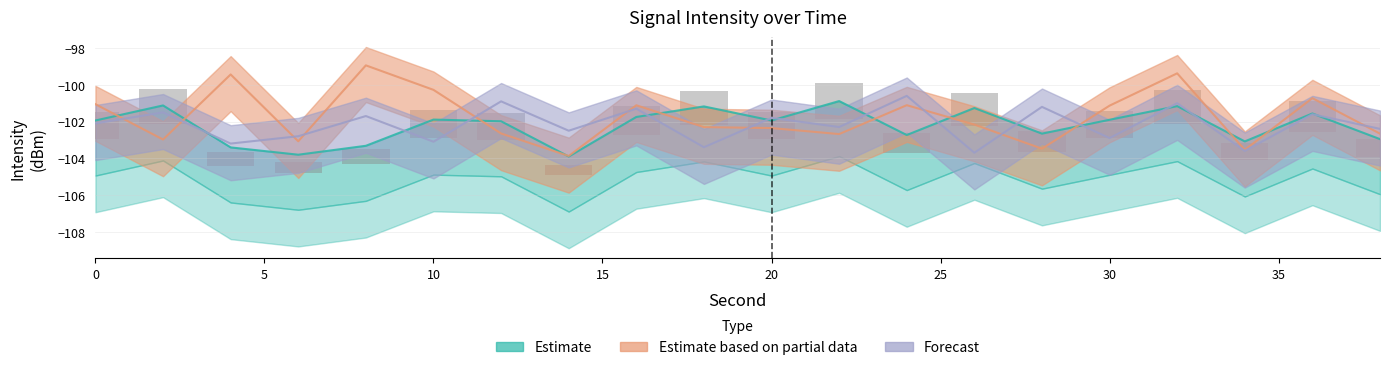

Reading right to left, list all the values displayed in this chart.

Estimate: -103.0	-101.6	-103.1	-101.2	-101.9	-102.7	-101.3	-102.7	-100.9	-101.9	-101.2	-101.8	-103.9	-102.0	-101.9	-103.3	-103.8	-103.4	-101.1	-101.9
Estimate based on partial data: -102.7	-100.7	-103.5	-99.4	-101.1	-103.5	-102.2	-101.1	-102.7	-102.4	-102.3	-101.1	-103.9	-102.7	-100.3	-98.9	-103.1	-99.4	-103.0	-101.1
Forecast: -102.4	-101.6	-103.6	-101.0	-102.9	-101.2	-103.7	-100.6	-102.3	-101.8	-103.4	-101.3	-102.5	-100.9	-103.1	-101.7	-102.8	-103.2	-101.5	-102.1